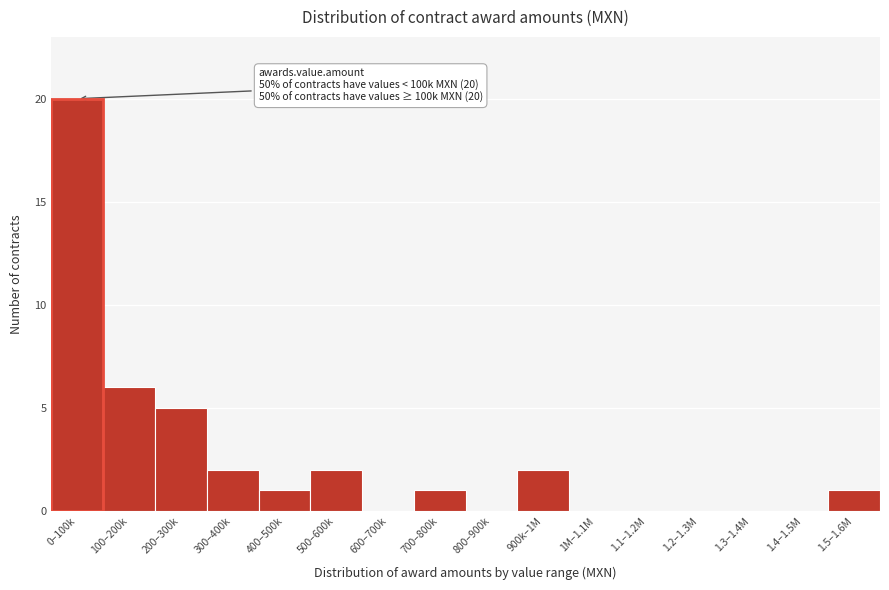

Reading right to left, extract all data points from this chart.

1.5–1.6M=1	1.4–1.5M=0	1.3–1.4M=0	1.2–1.3M=0	1.1–1.2M=0	1M–1.1M=0	900k–1M=2	800–900k=0	700–800k=1	600–700k=0	500–600k=2	400–500k=1	300–400k=2	200–300k=5	100–200k=6	0–100k=20